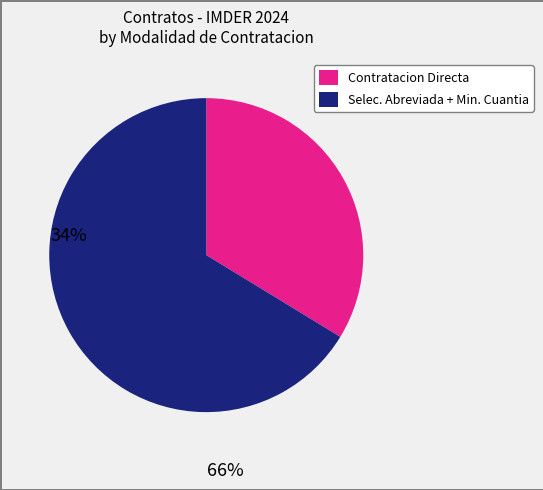

True or false: Contratacion Directa accounts for 34% of the total.

True